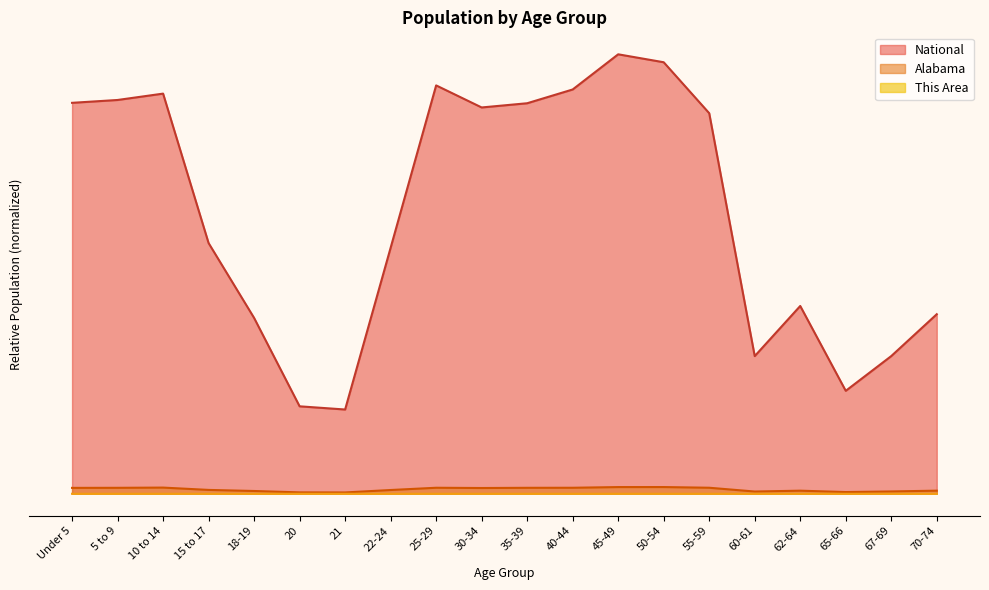

True or false: National and This Area intersect in this chart.

False